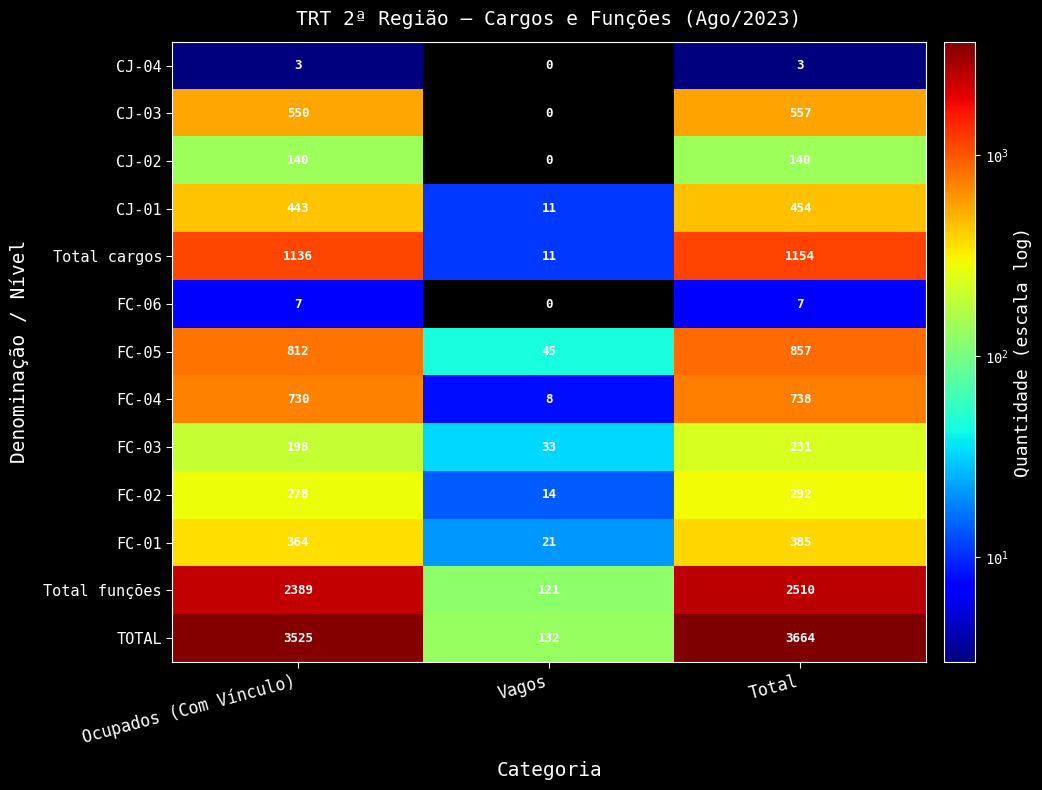

Between Ocupados (Com Vínculo) and Total, which series saw the biggest shift?

TOTAL